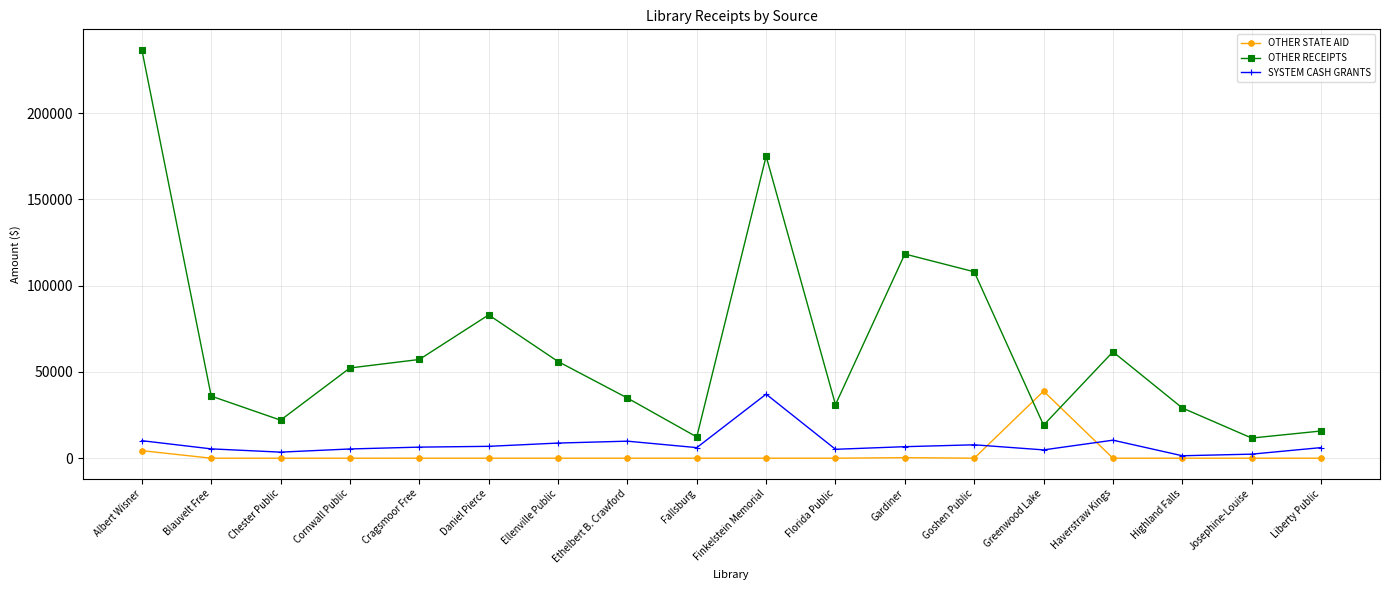

Which series has the largest range (max minus min)?

OTHER RECEIPTS